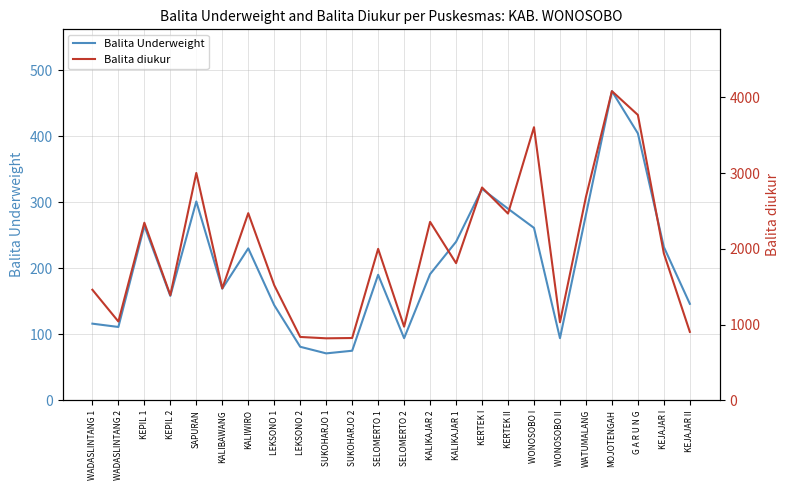

What position from the right is KERTEK II?

8